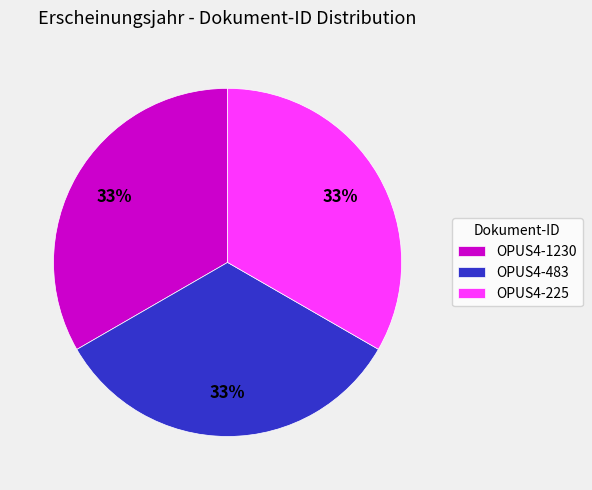

Approximately how many times larger is the value at OPUS4-1230 compared to OPUS4-483?

1.0